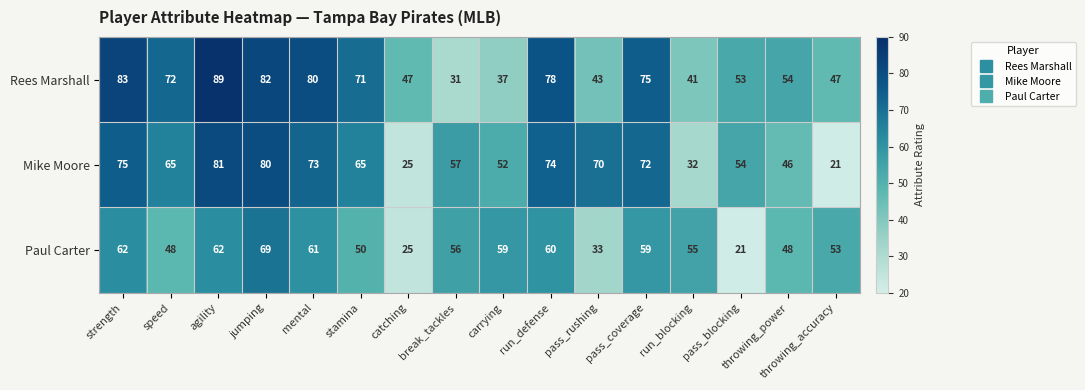

What is the approximate value of Mike Moore at mental, to the nearest 5?

75